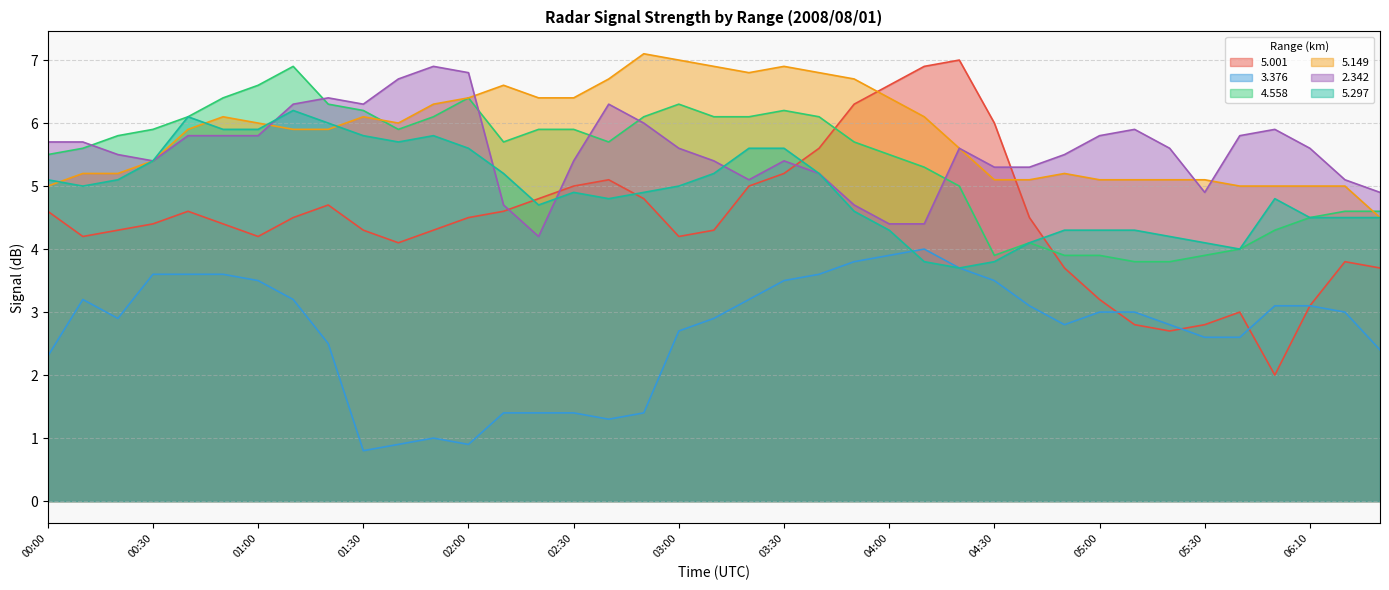

Where is   4.558 nearest to the value 5?

04:20